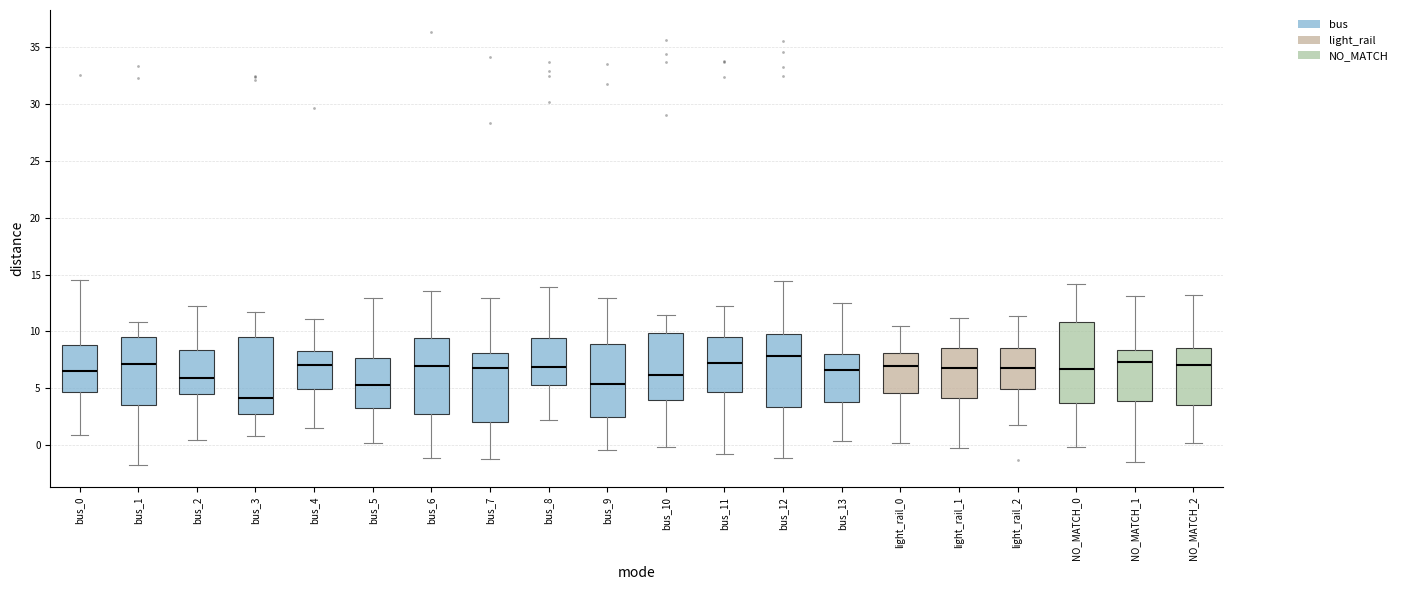

Reading left to right, transcribe this box plot: for each box, give where its median line is, the range the box spans, and where its two whiskers end, as read against the y-axis. The values are not printed on the chart, so give them approximately, as read against the axis.

bus_0: median 6.5, box 4.5 to 9.0, whiskers 1.0 to 14.5
bus_1: median 7.0, box 3.5 to 9.5, whiskers -2.0 to 11.0
bus_2: median 6.0, box 4.5 to 8.5, whiskers 0.5 to 12.5
bus_3: median 4.0, box 2.5 to 9.5, whiskers 1.0 to 11.5
bus_4: median 7.0, box 5.0 to 8.5, whiskers 1.5 to 11.0
bus_5: median 5.5, box 3.5 to 7.5, whiskers 0.0 to 13.0
bus_6: median 7.0, box 3.0 to 9.5, whiskers -1.0 to 13.5
bus_7: median 7.0, box 2.0 to 8.0, whiskers -1.0 to 13.0
bus_8: median 7.0, box 5.5 to 9.5, whiskers 2.0 to 14.0
bus_9: median 5.5, box 2.5 to 9.0, whiskers -0.5 to 13.0
bus_10: median 6.0, box 4.0 to 10.0, whiskers 0.0 to 11.5
bus_11: median 7.0, box 4.5 to 9.5, whiskers -1.0 to 12.0
bus_12: median 8.0, box 3.5 to 9.5, whiskers -1.0 to 14.5
bus_13: median 6.5, box 4.0 to 8.0, whiskers 0.5 to 12.5
light_rail_0: median 7.0, box 4.5 to 8.0, whiskers 0.0 to 10.5
light_rail_1: median 7.0, box 4.0 to 8.5, whiskers -0.5 to 11.0
light_rail_2: median 7.0, box 5.0 to 8.5, whiskers 2.0 to 11.5
NO_MATCH_0: median 6.5, box 3.5 to 11.0, whiskers 0.0 to 14.0
NO_MATCH_1: median 7.5, box 4.0 to 8.5, whiskers -1.5 to 13.0
NO_MATCH_2: median 7.0, box 3.5 to 8.5, whiskers 0.0 to 13.0